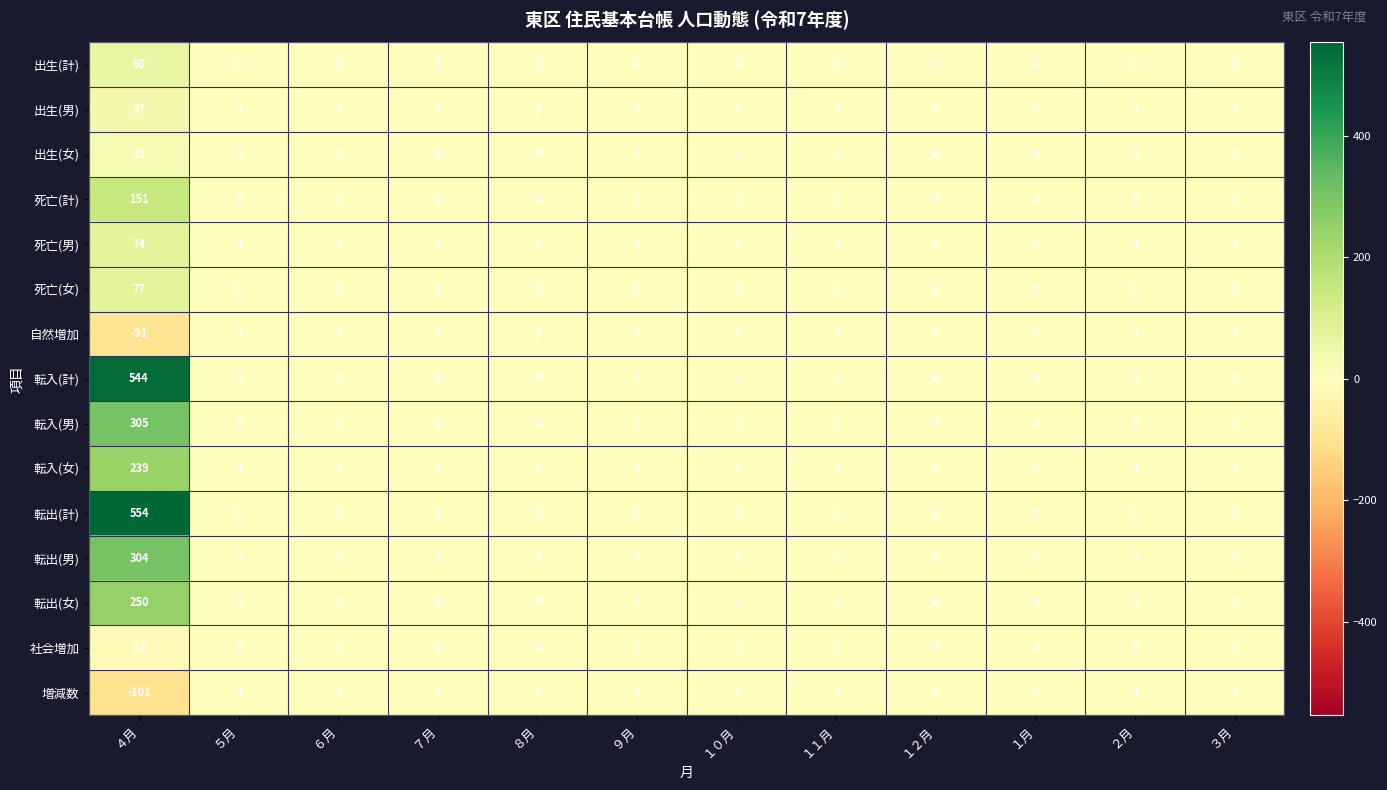

What is the difference between the second highest and minimum values in the 社会増加 series?

10